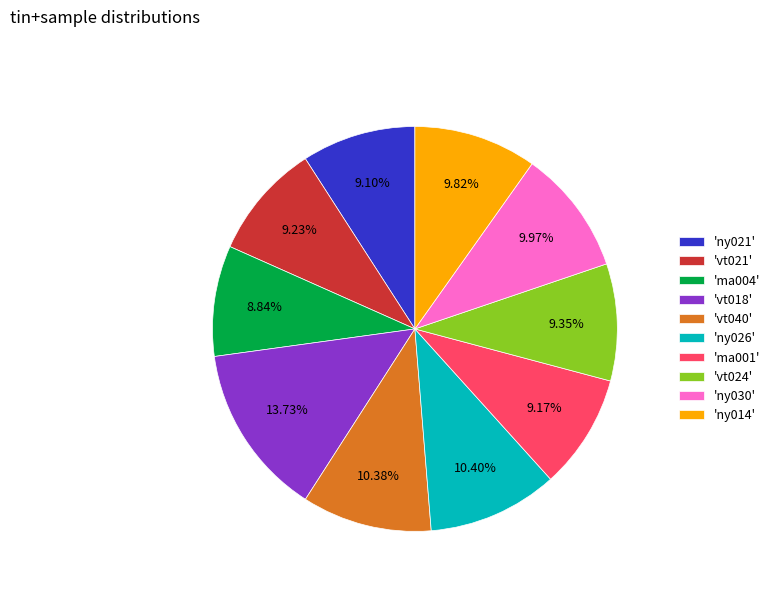

Between 'ny030' and 'ma001', which is larger?

'ny030'